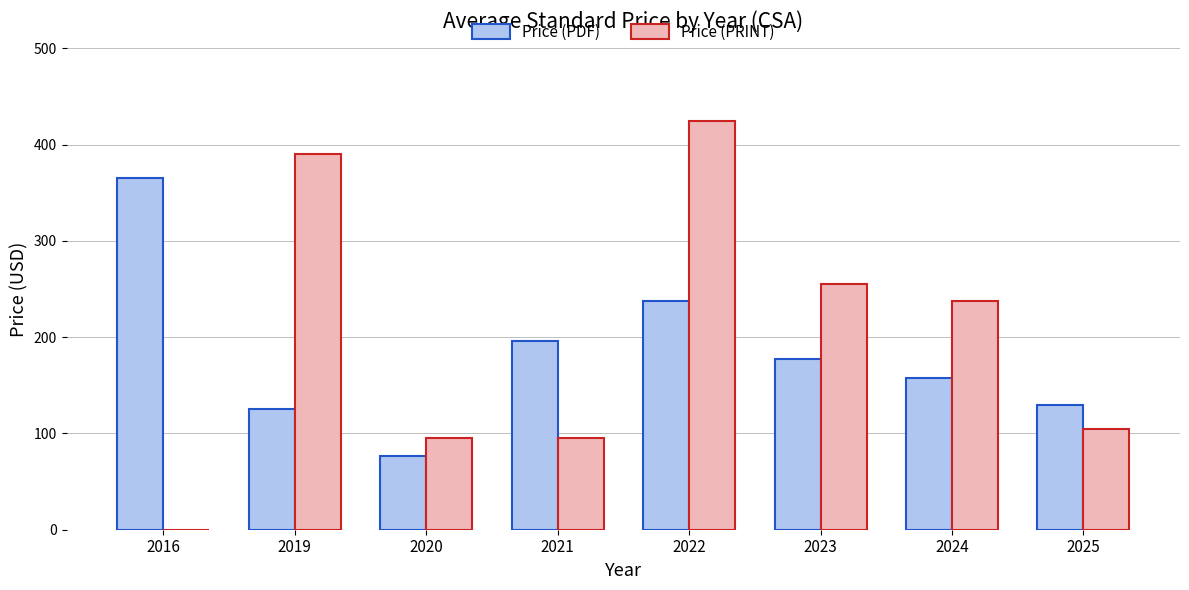

The Price (PDF) series shows 365.0 at 2016. True or false?

True